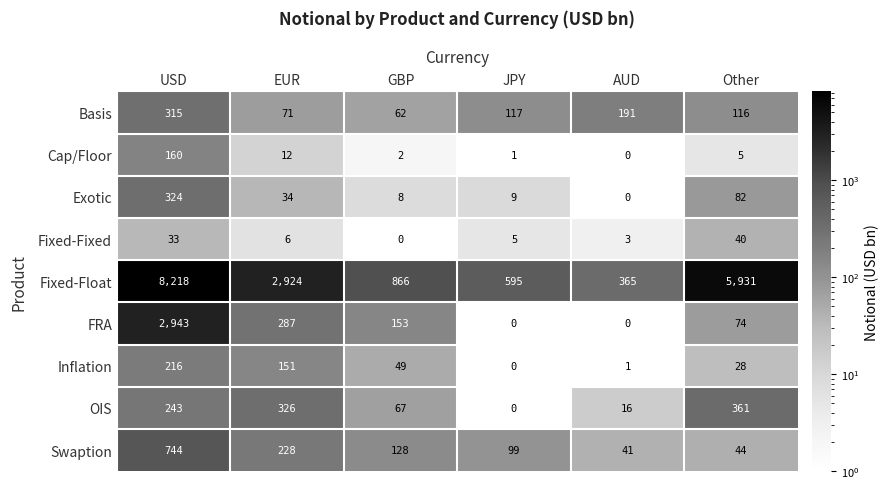

At USD, list the series in order from smallest to largest.

Fixed-Fixed, Cap/Floor, Inflation, OIS, Basis, Exotic, Swaption, FRA, Fixed-Float